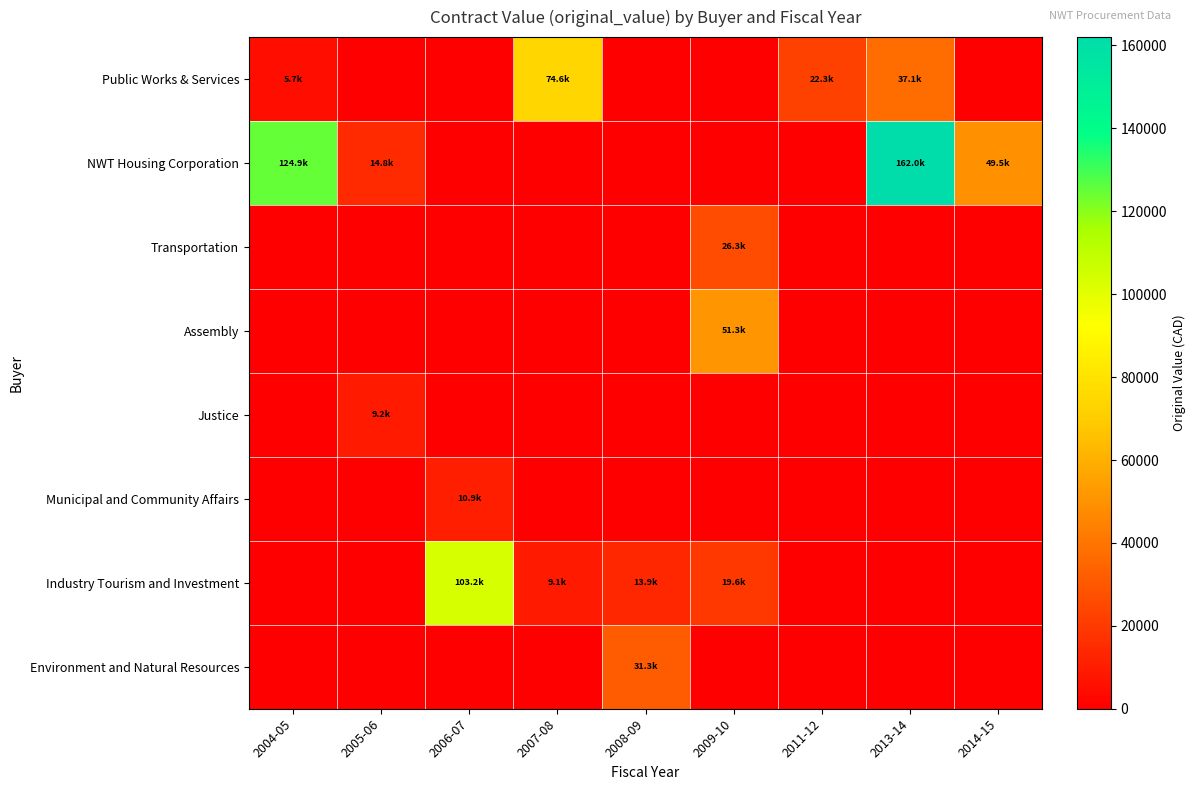

Which category has the lowest value across all series?

2005-06